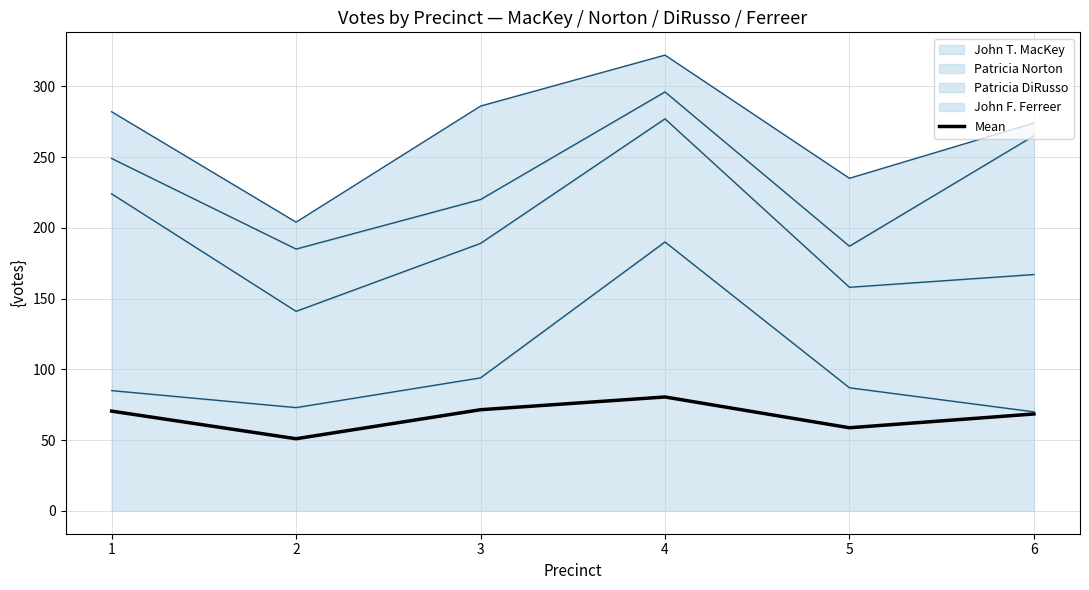

List the labels in order of value, smallest first.

2, 5, 6, 1, 3, 4